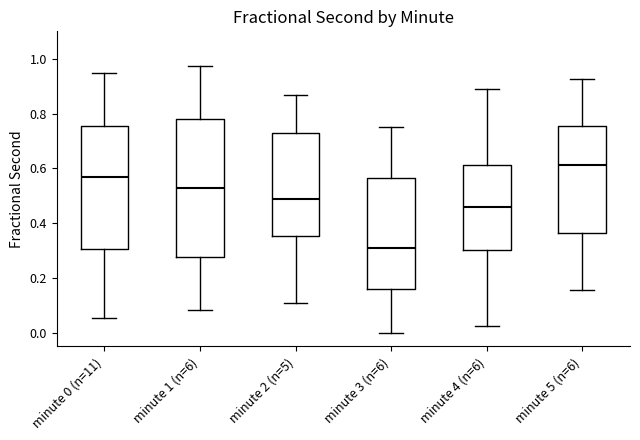

Reading left to right, transcribe this box plot: for each box, give where its median line is, the range the box spans, and where its two whiskers end, as read against the y-axis. The values are not printed on the chart, so give them approximately, as read against the axis.

minute 0 (n=11): median 0.56, box 0.30 to 0.76, whiskers 0.06 to 0.94
minute 1 (n=6): median 0.52, box 0.28 to 0.78, whiskers 0.08 to 0.98
minute 2 (n=5): median 0.48, box 0.36 to 0.72, whiskers 0.10 to 0.86
minute 3 (n=6): median 0.32, box 0.16 to 0.56, whiskers 0.00 to 0.76
minute 4 (n=6): median 0.46, box 0.30 to 0.62, whiskers 0.02 to 0.90
minute 5 (n=6): median 0.62, box 0.36 to 0.76, whiskers 0.16 to 0.92